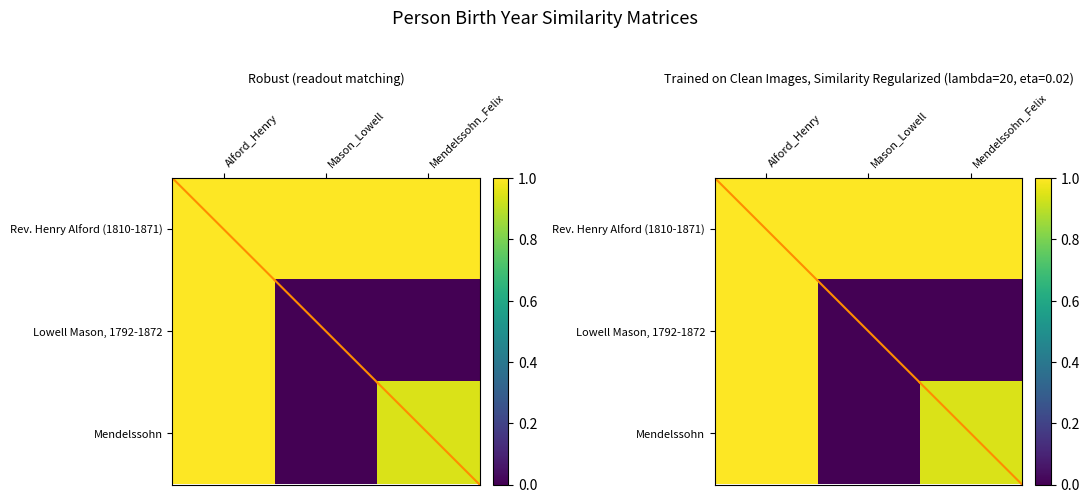

How many values in the Lowell Mason, 1792-1872 series exceed 0?

1